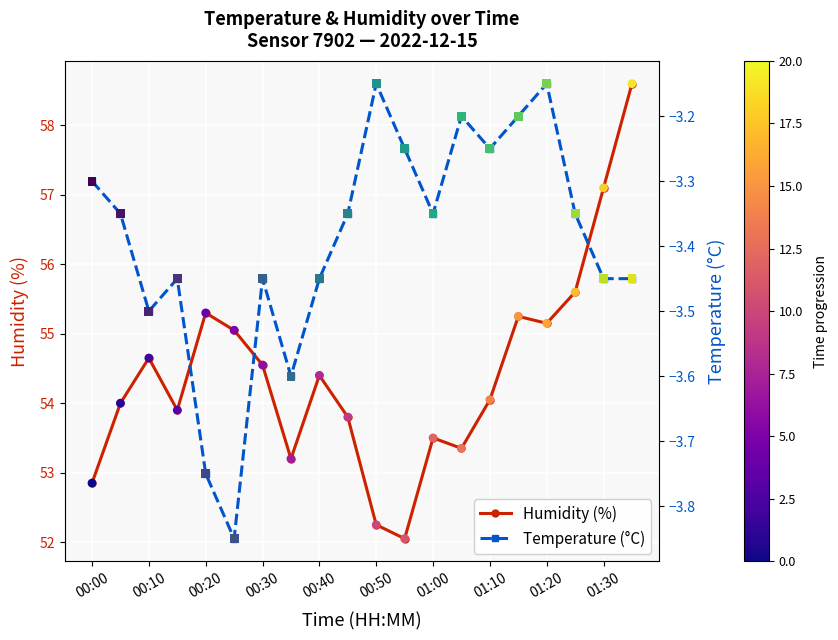

True or false: Humidity (%) has a value of 54.4 at 00:40.

True